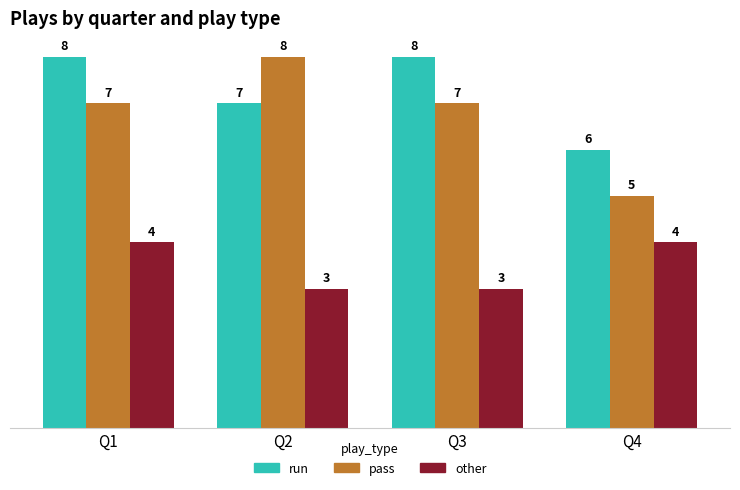

Which series has the widest spread of values?

pass